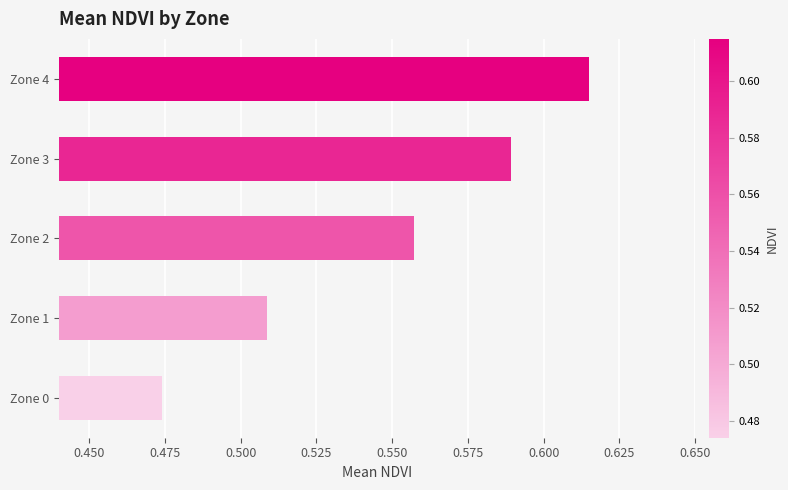

True or false: the data shows 0.9 at Zone 4.

False